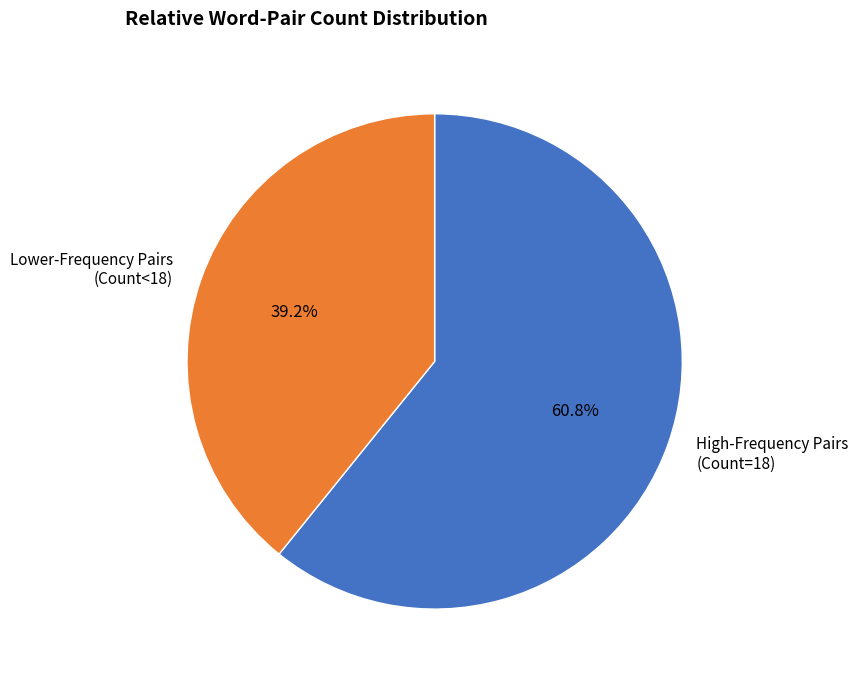

Combined, what portion of the pie is Lower-Frequency Pairs (Count<18) and High-Frequency Pairs (Count=18)?

100.0%